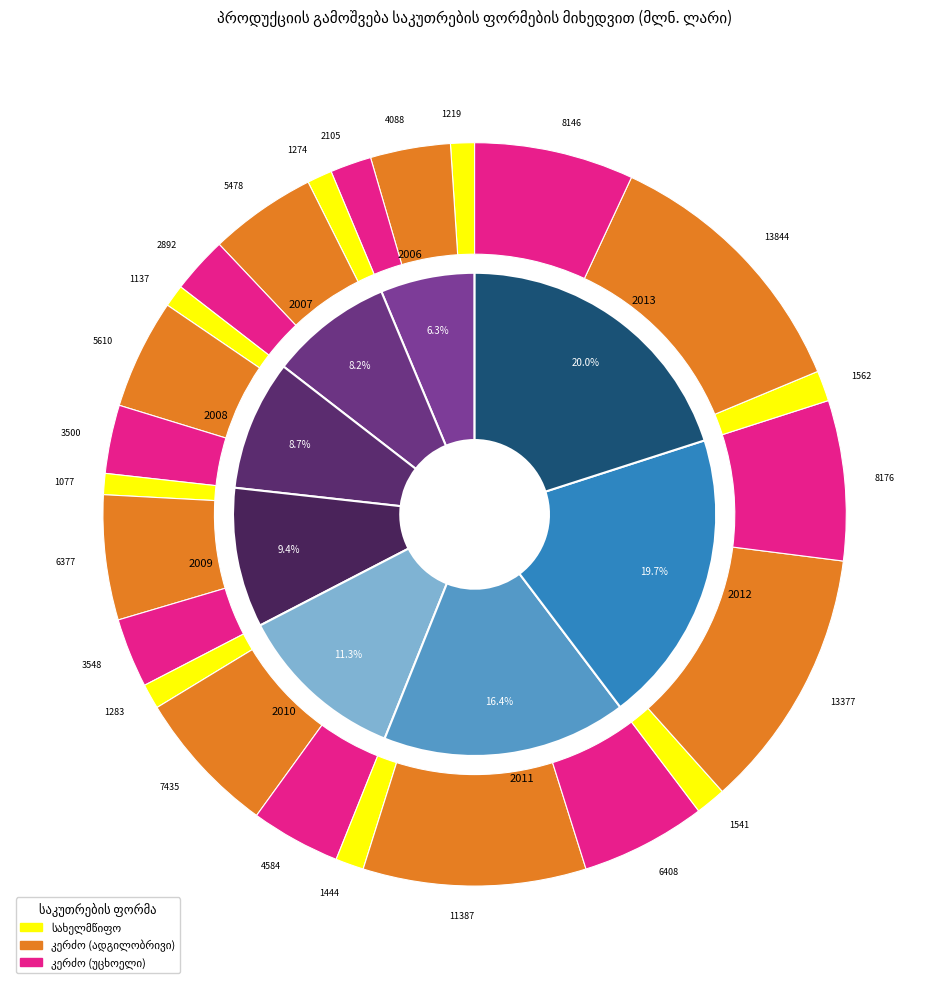

How many segments does this pie chart have?

14